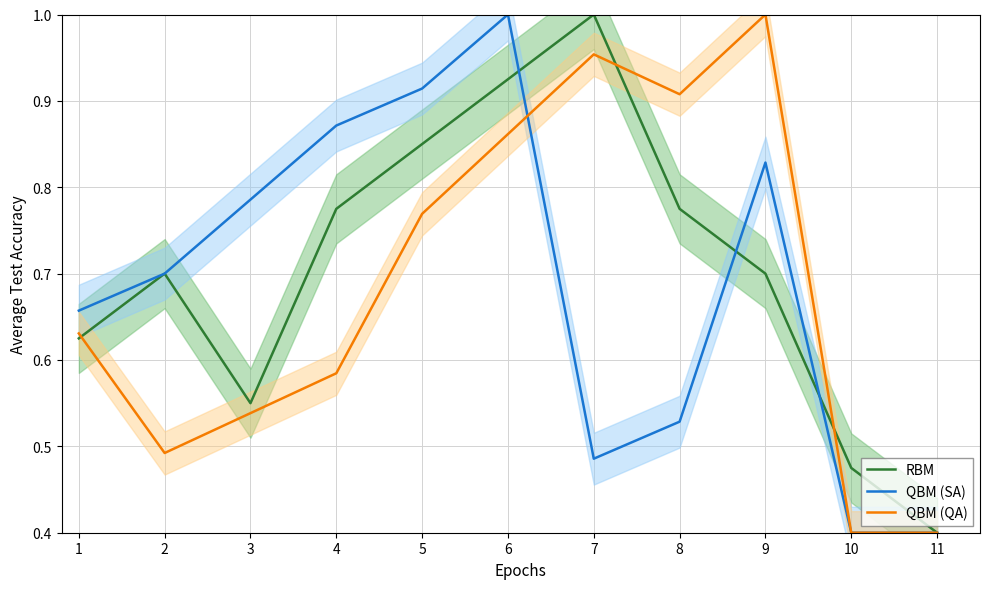

Does the chart display data point markers on the line(s)?

No